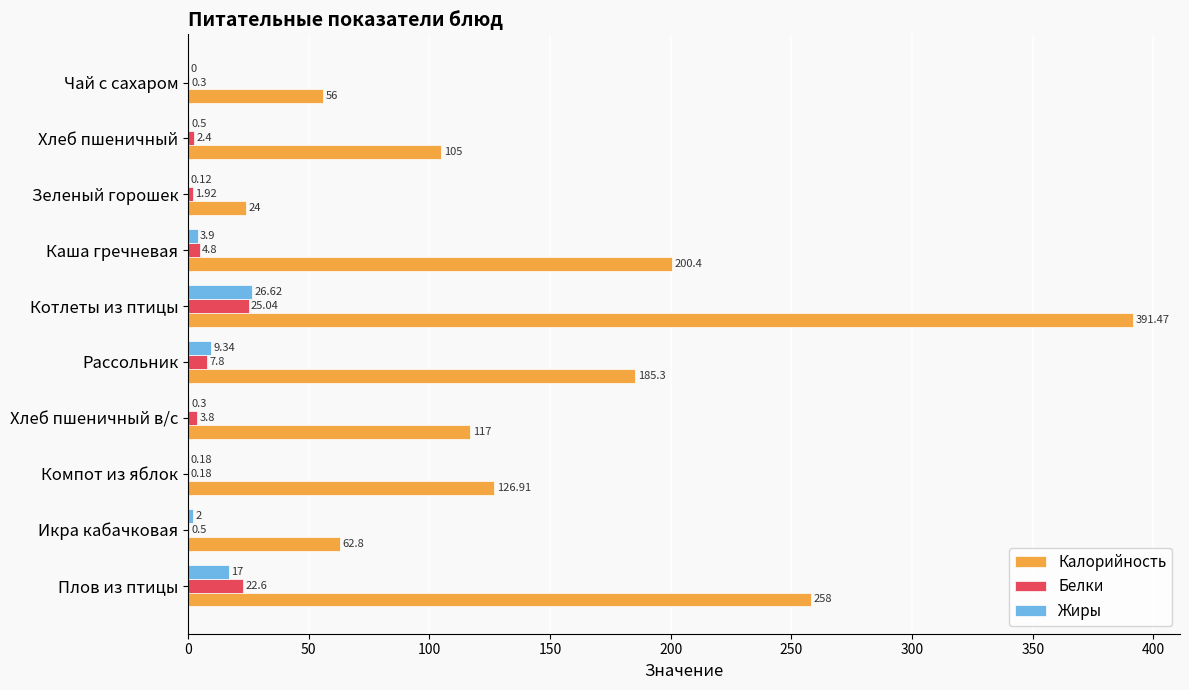

At which label is Калорийность closest to 207?

Каша гречневая